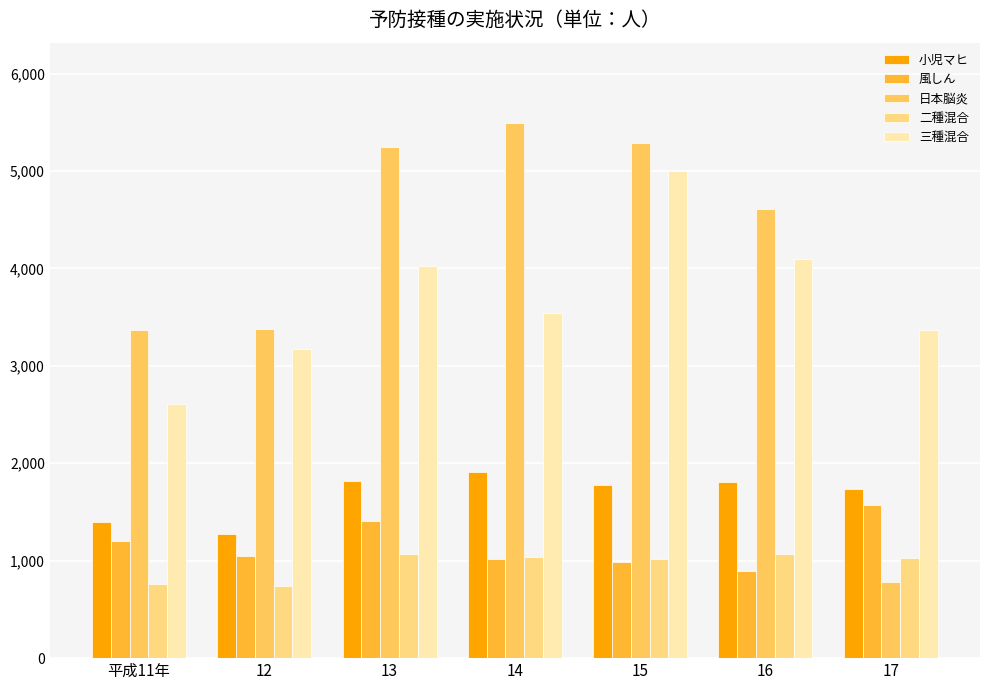

What is the sum of all 小児マヒ values?

11729